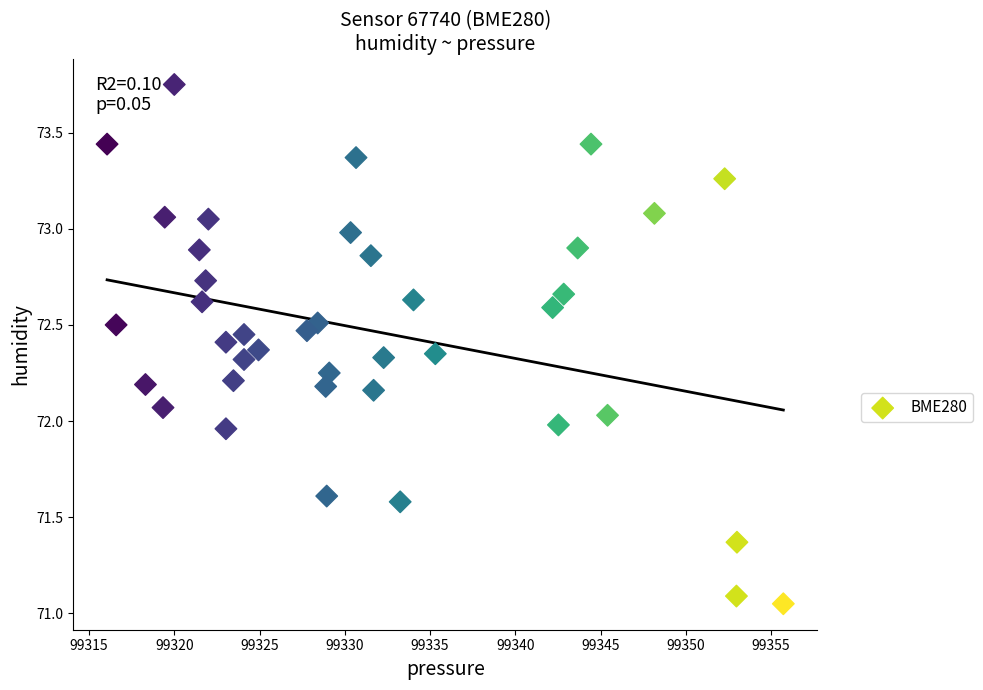

What is the range of Y values (max minus min)?

2.7